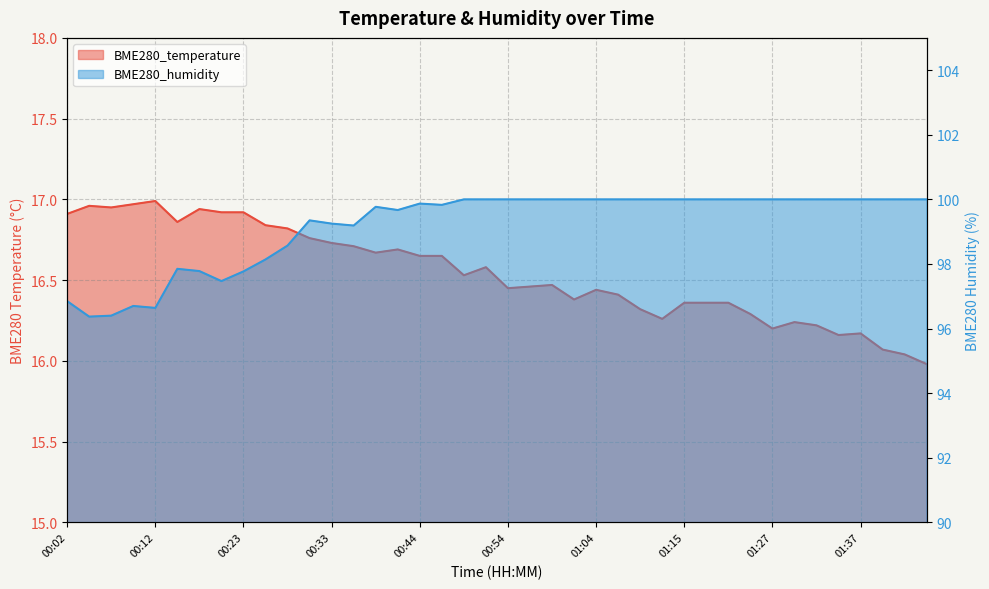

What is the label of the 37th point from the left?

01:37